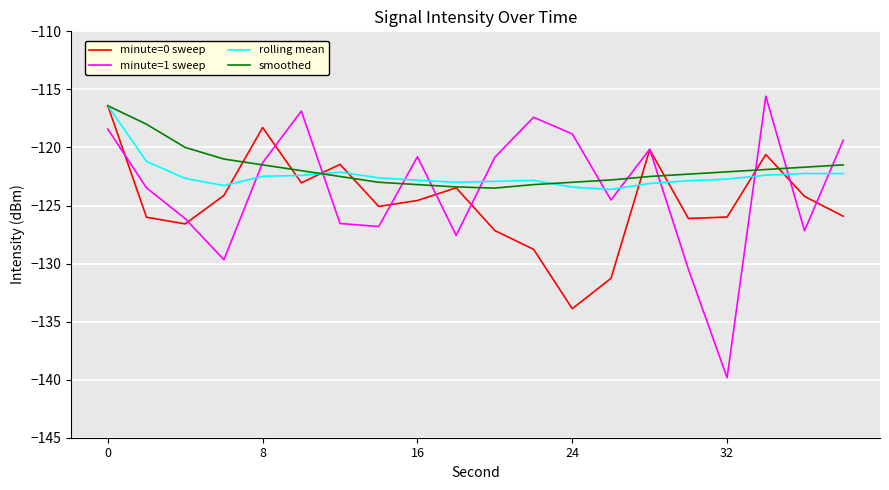

After their last crossing, which series has the higher values: minute=1 sweep or smoothed?

minute=1 sweep